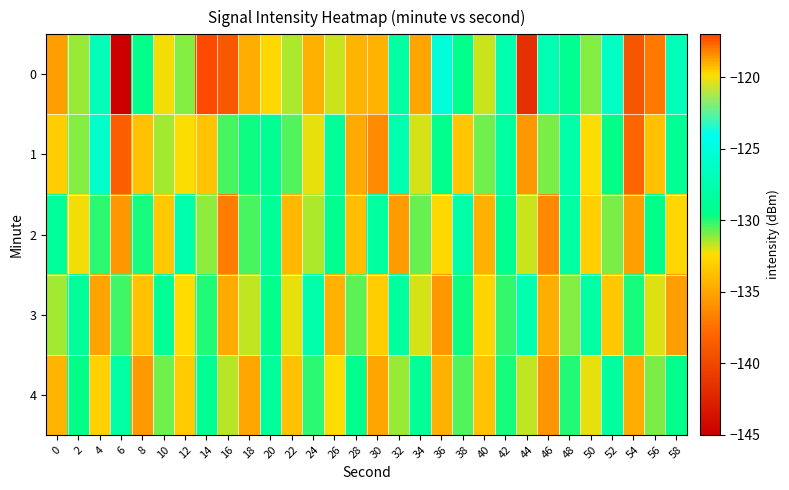

How many data points does each series have?

30